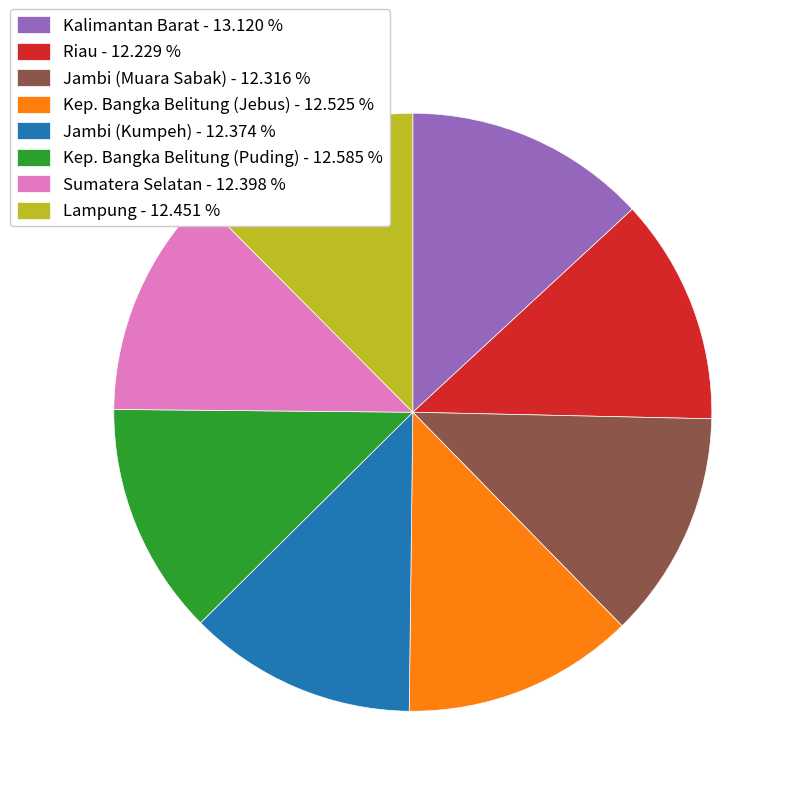

Between Kep. Bangka Belitung (Jebus) - 12.525 % and Kalimantan Barat - 13.120 %, which is larger?

Kalimantan Barat - 13.120 %